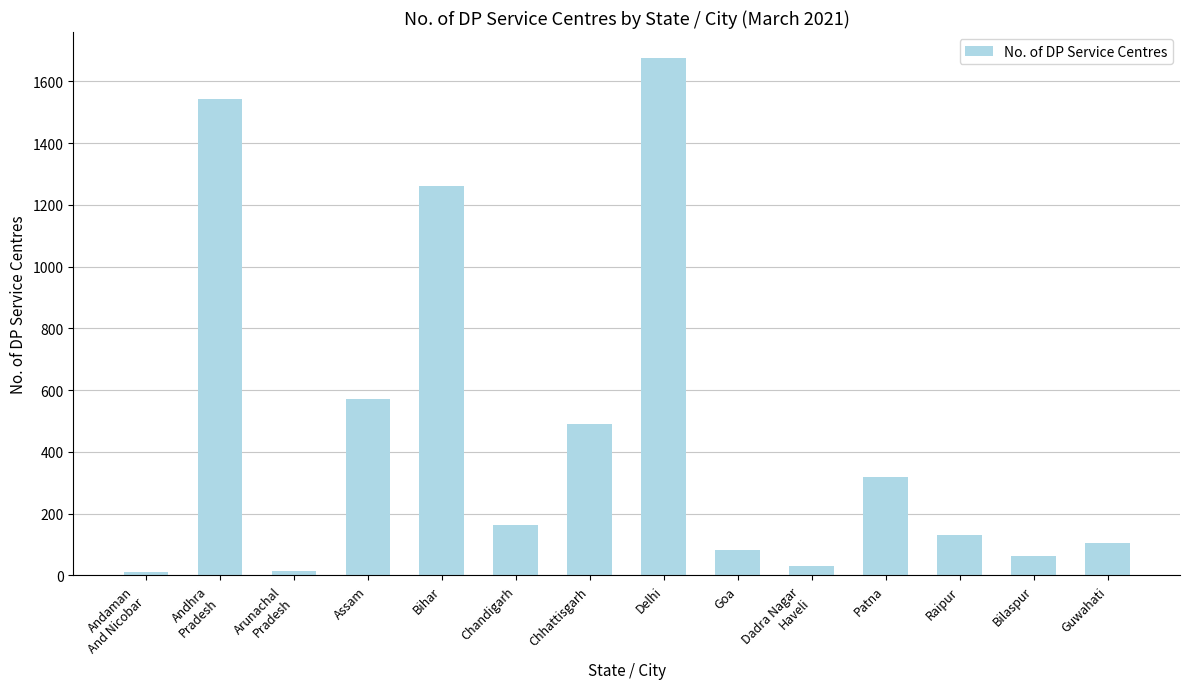

Does the chart contain any negative values?

No